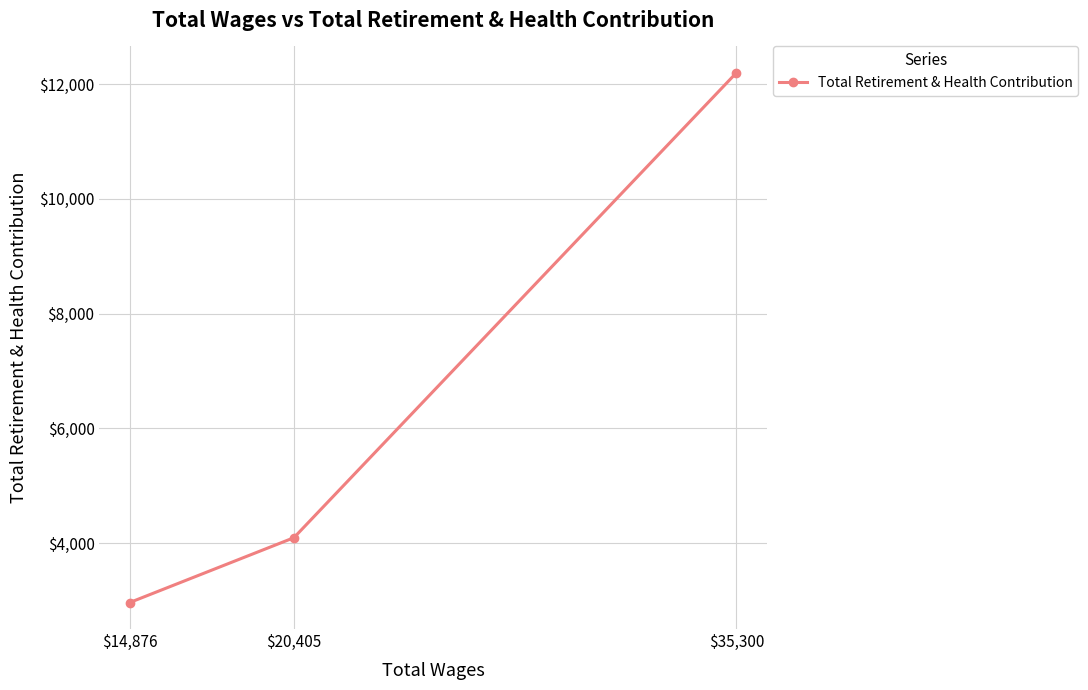

Which category has the highest value across all series?

$35,300